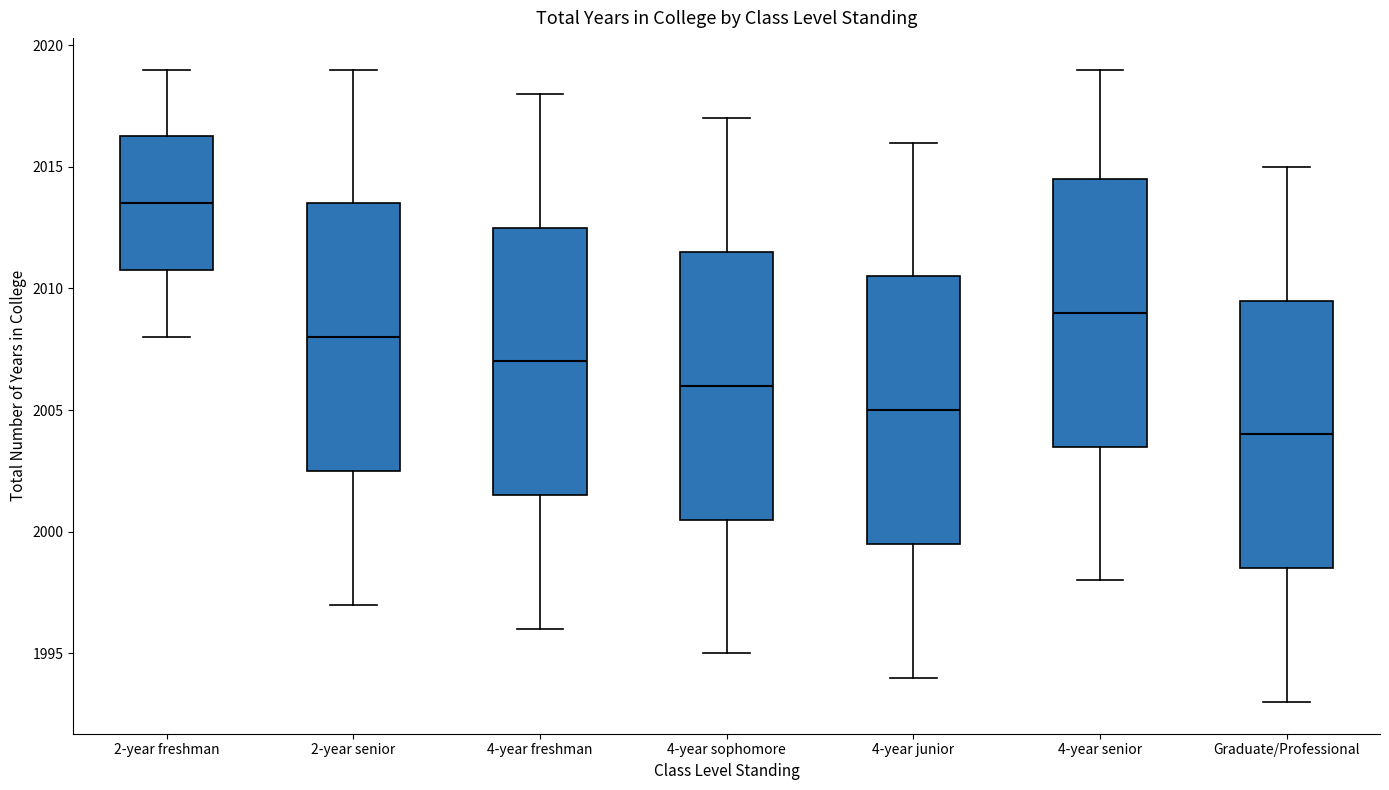

Where is the upper edge of the box for 4-year freshman on the y-axis? The values are not printed on the chart, so give them approximately, as read against the axis.

2012.5